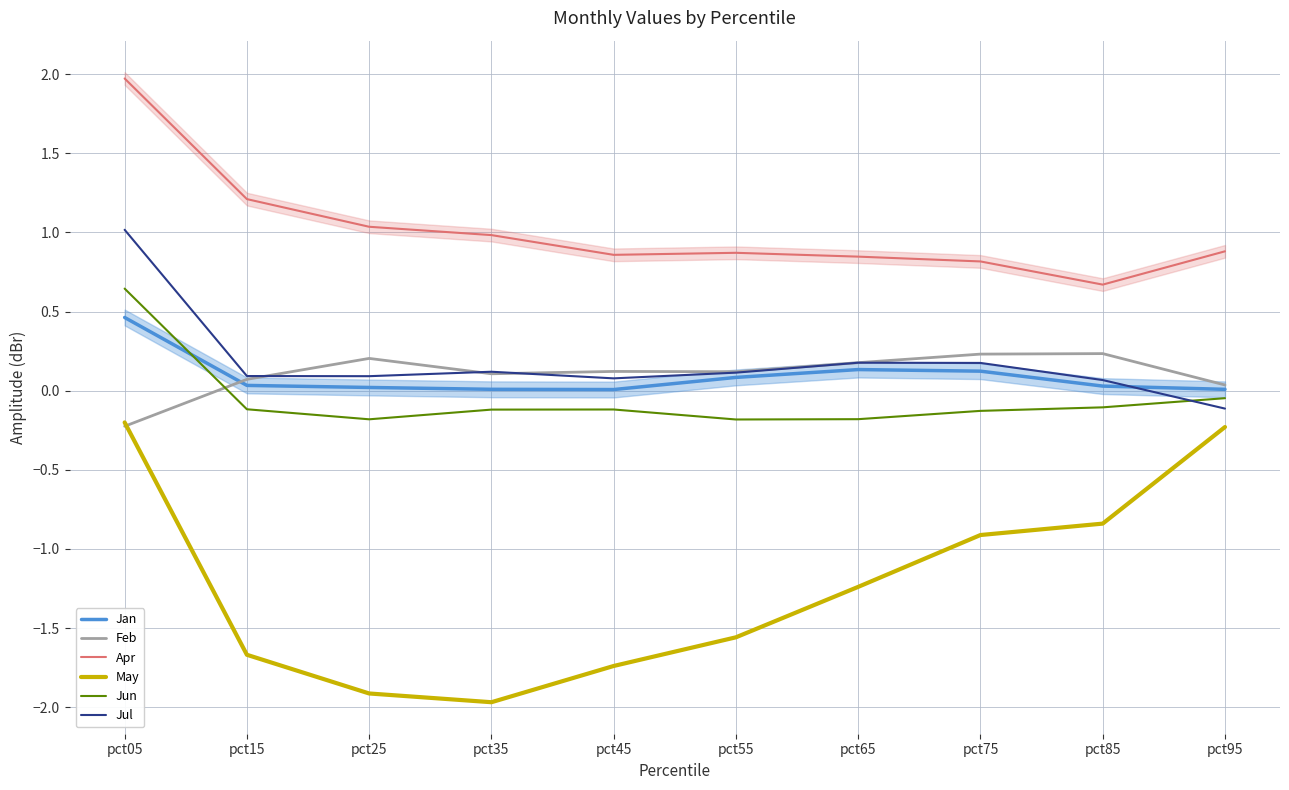

What is the total value across all series at pct85?

0.1